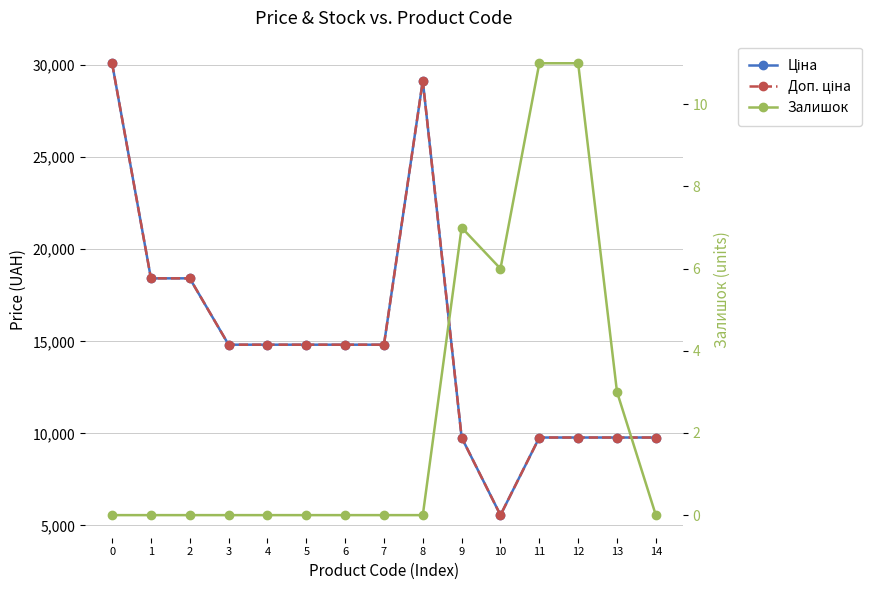

Rank the series by their maximum value, from highest to lowest.

Ціна, Доп. ціна, Залишок